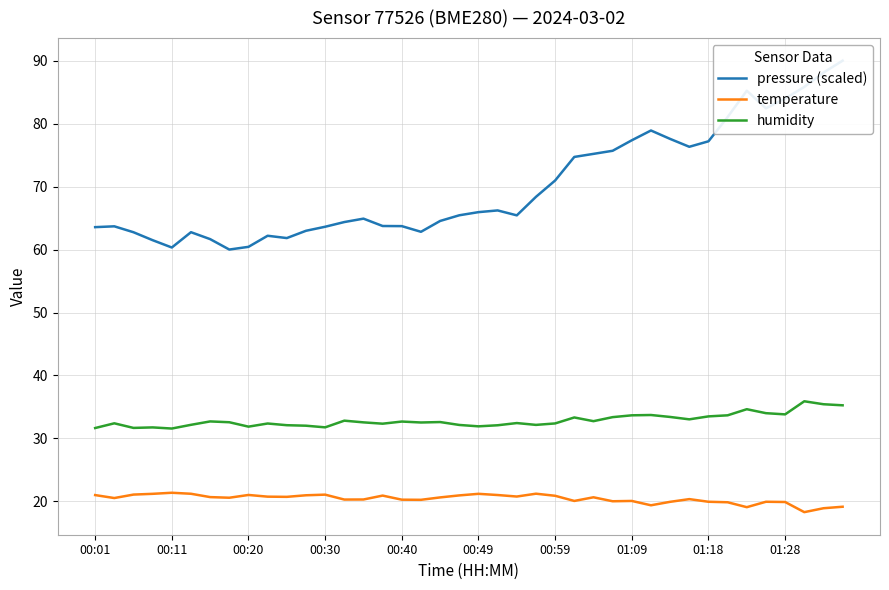

What is the average value of the temperature series?

20.4